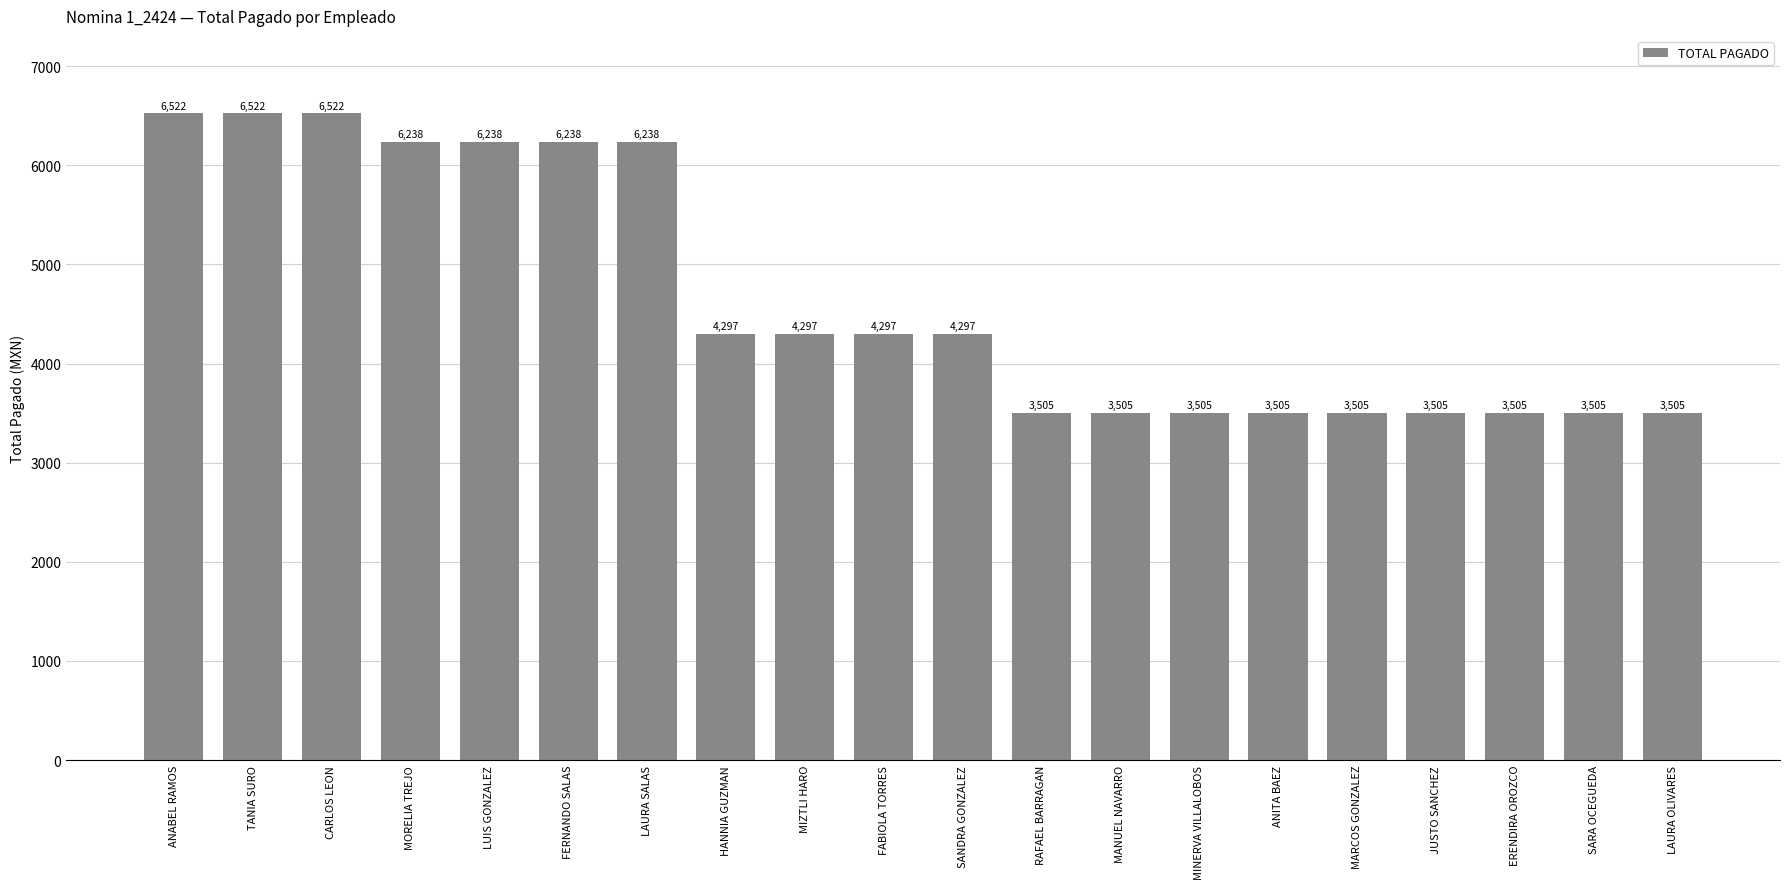

What is the change in value from MORELIA TREJO to LAURA OLIVARES?

-2733.6